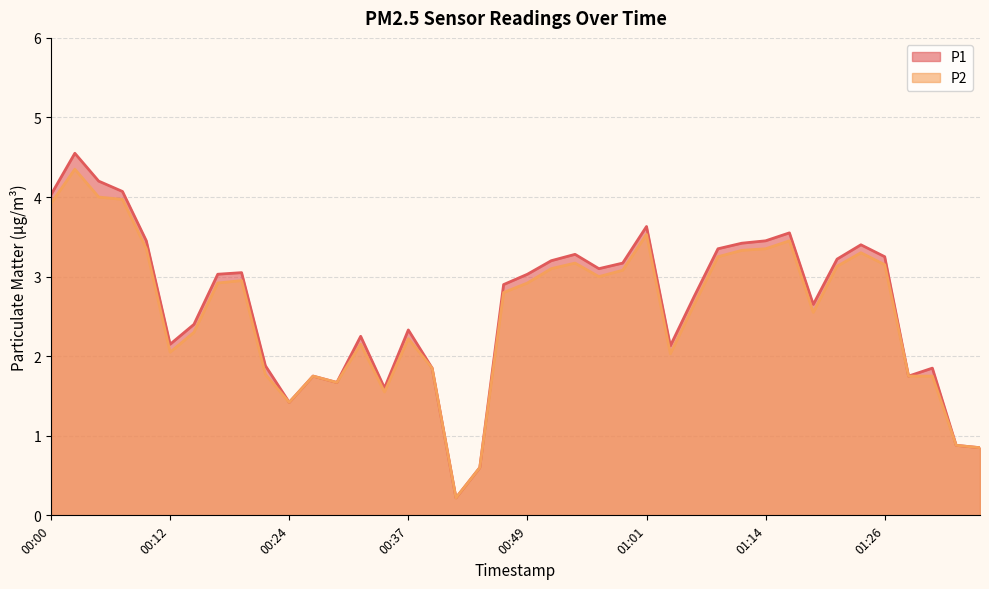

Is it true that P2 equals 5.0 at 01:16?

False